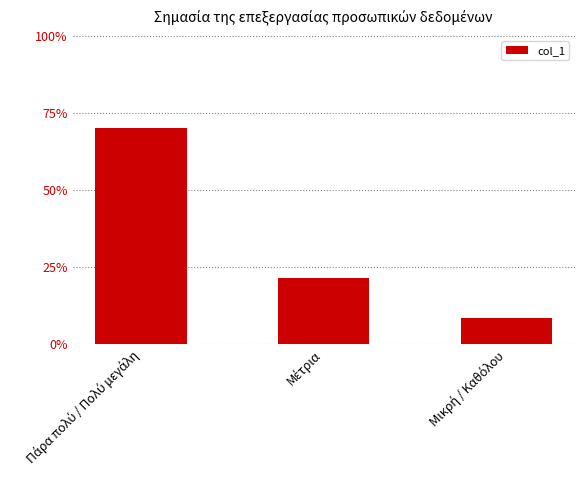

Reading left to right, transcribe all the data shown in this chart.

0.7	0.2	0.1